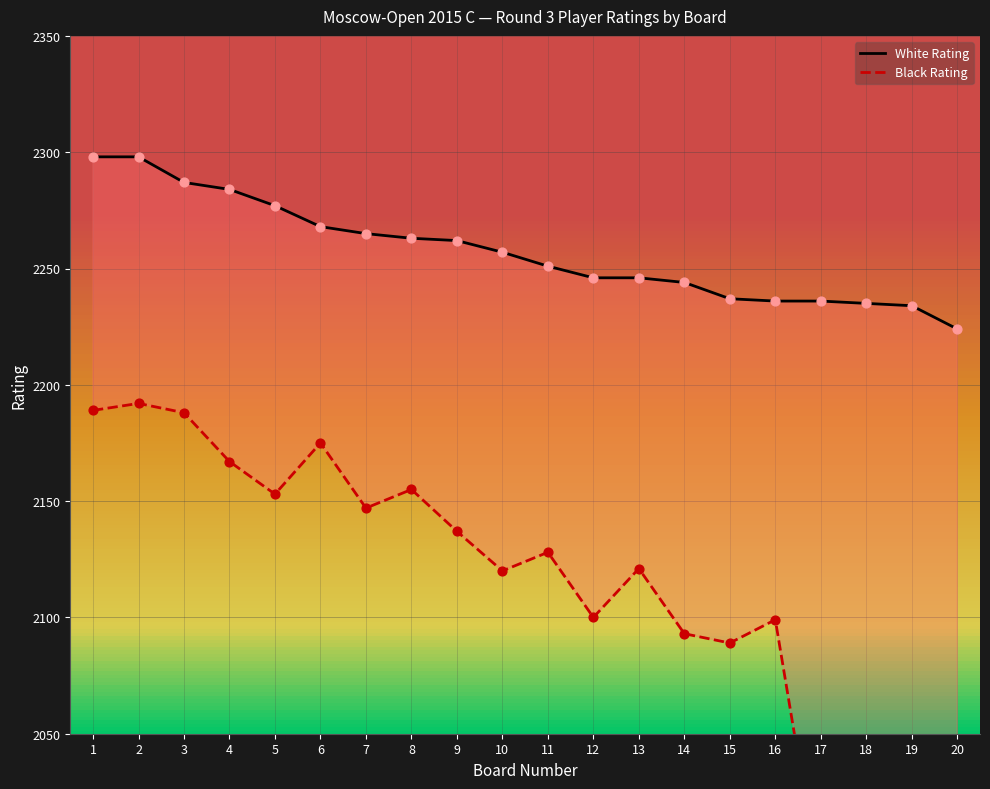

Which series contains the highest Y value?

White Rating